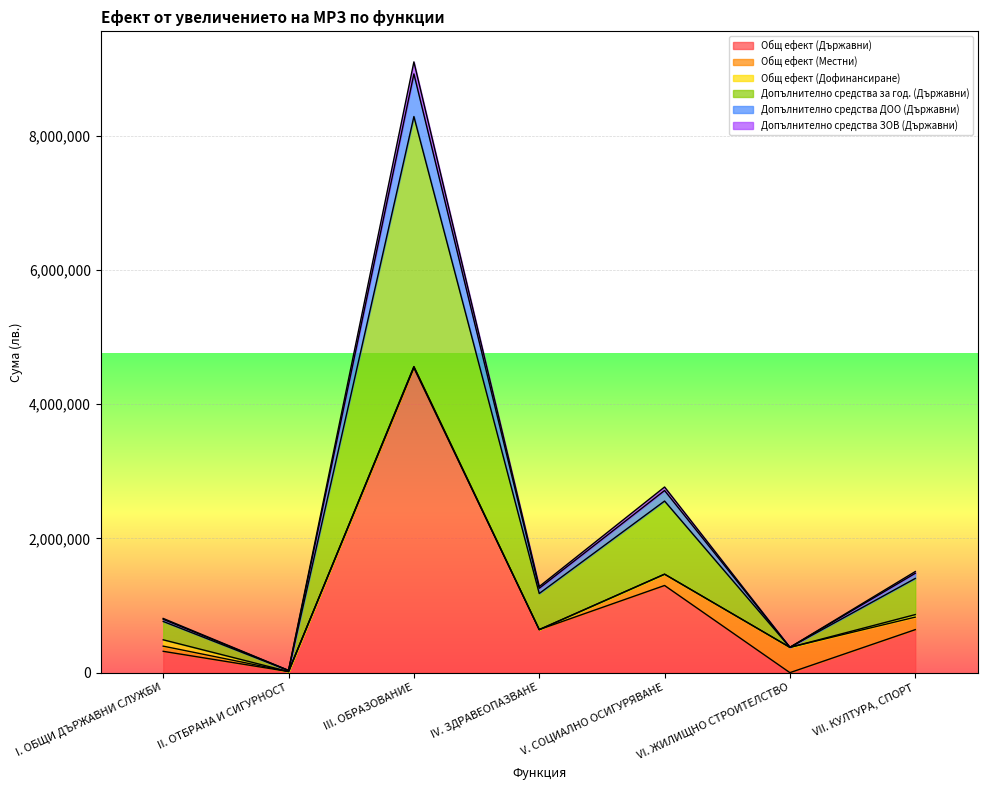

Which series has the largest total across all categories?

Допълнително средства за год. (Държавни)